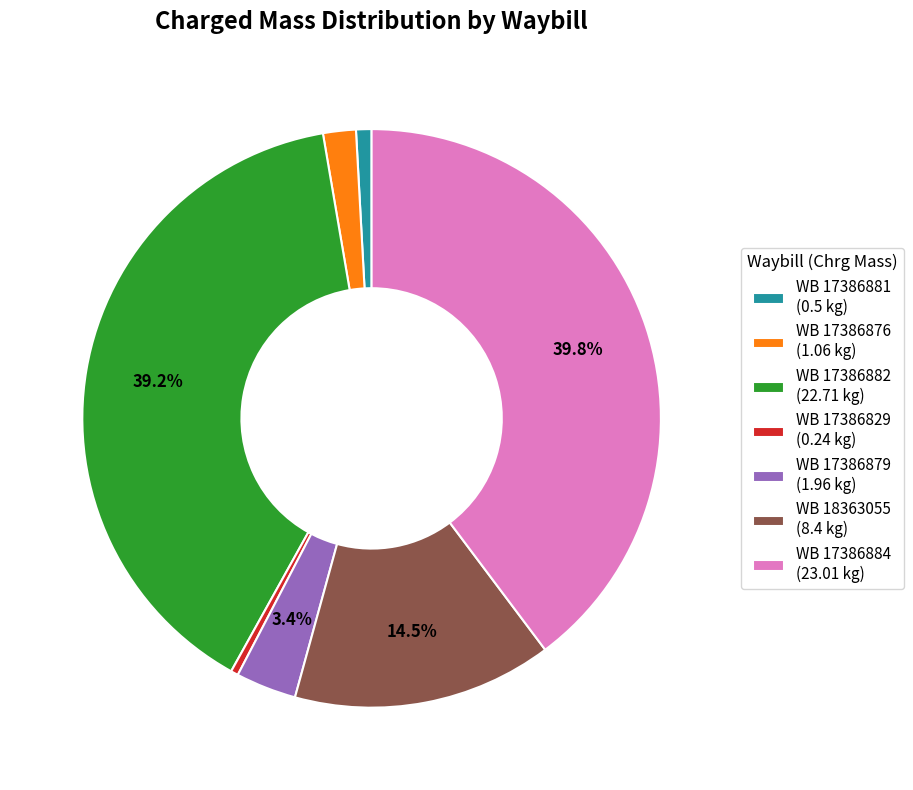

Does WB 18363055 (8.4 kg) represent more than half of the total?

No